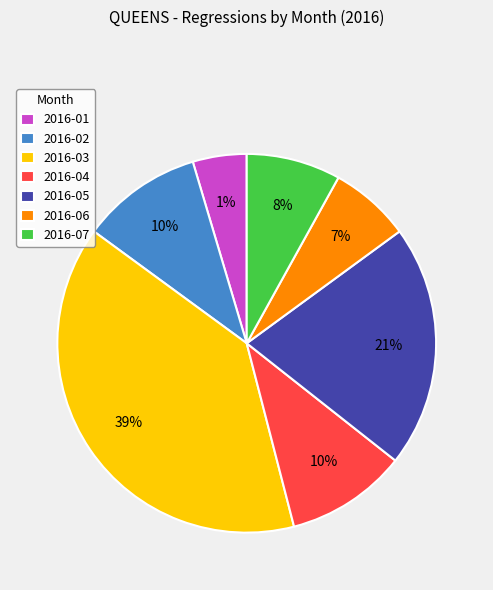

What is the largest slice in the pie chart?

2016-03